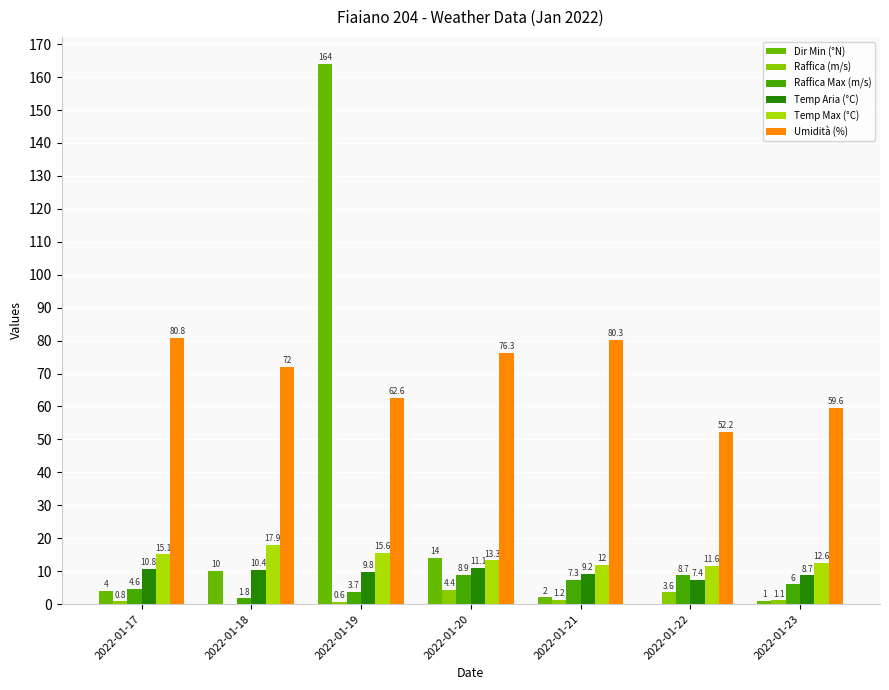

At 2022-01-23, list the series in order from smallest to largest.

Dir Min (°N), Raffica (m/s), Raffica Max (m/s), Temp Aria (°C), Temp Max (°C), Umidità (%)